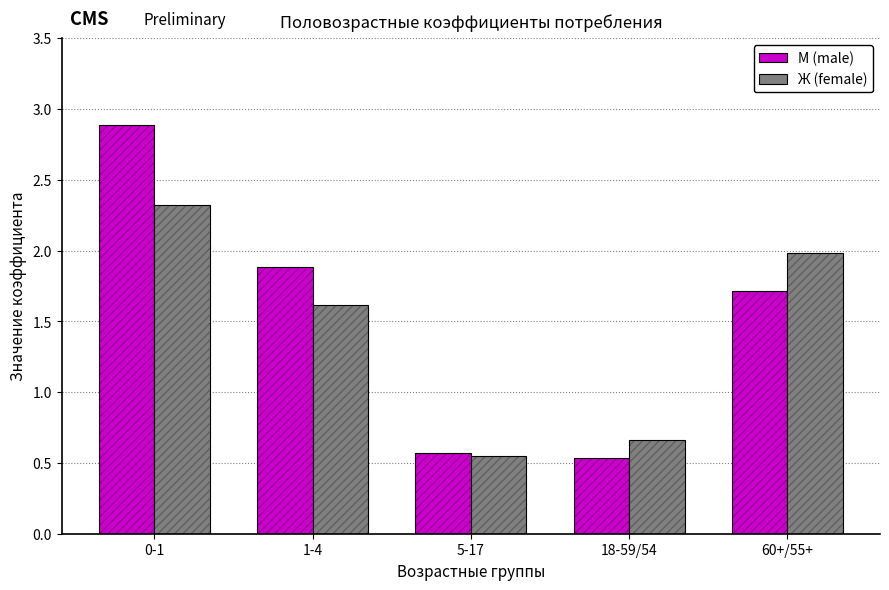

What is the difference between the maximum and minimum values in the М (male) series?

2.4